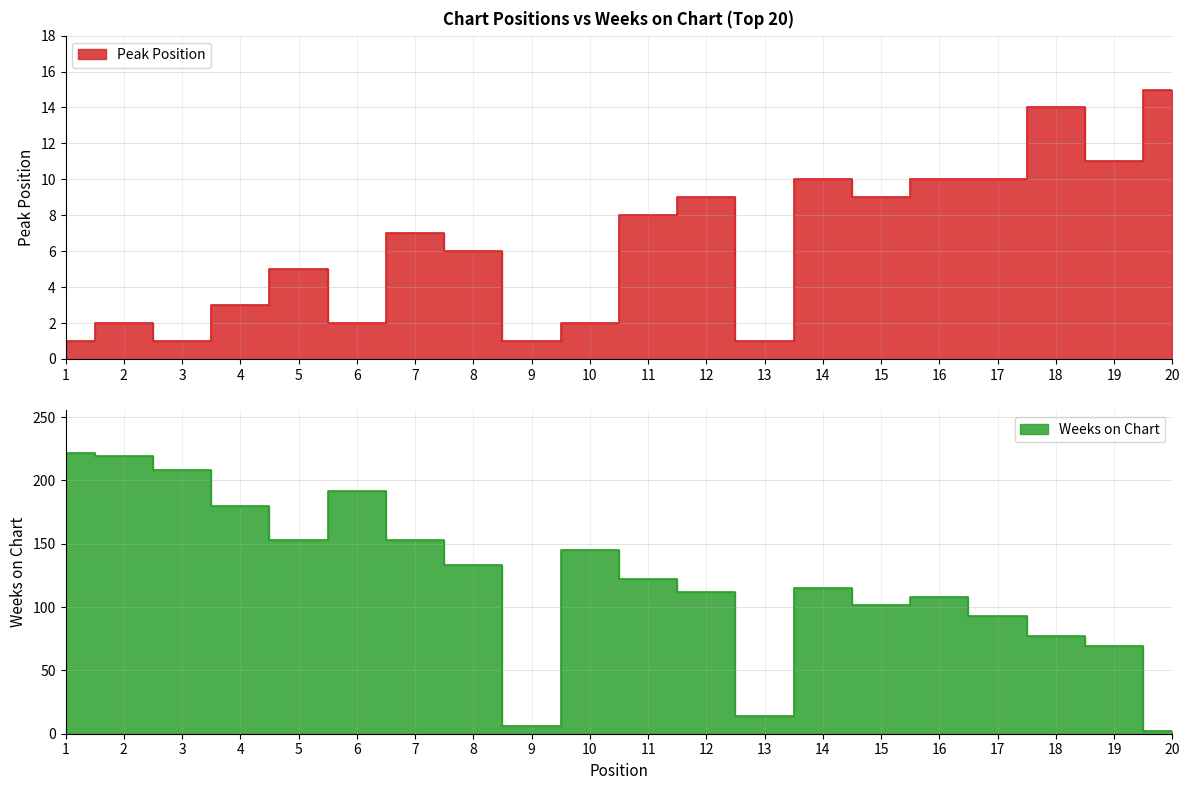

At which category does Weeks on Chart reach its first local peak?

6